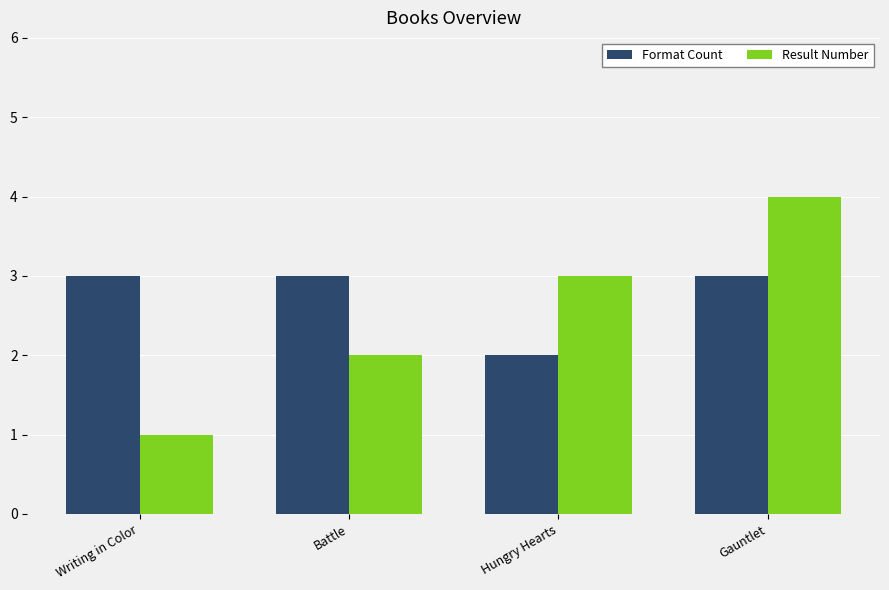

What is the sum of all Format Count values?

11